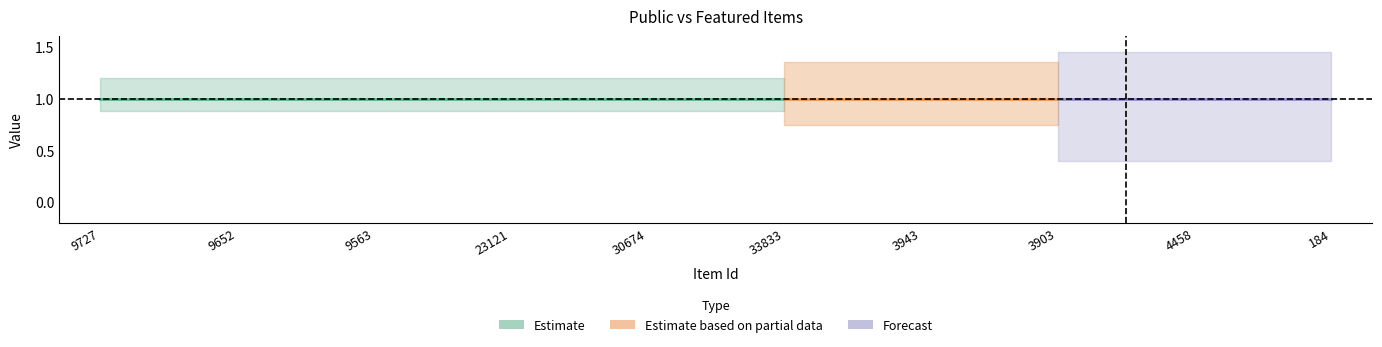

True or false: featured and public cross at least once.

False